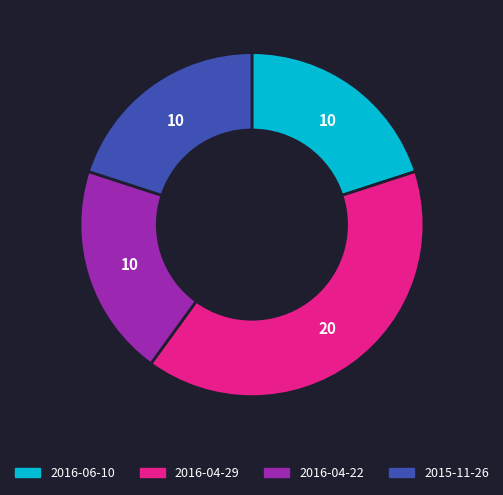

What is the largest slice in the pie chart?

2016-04-29